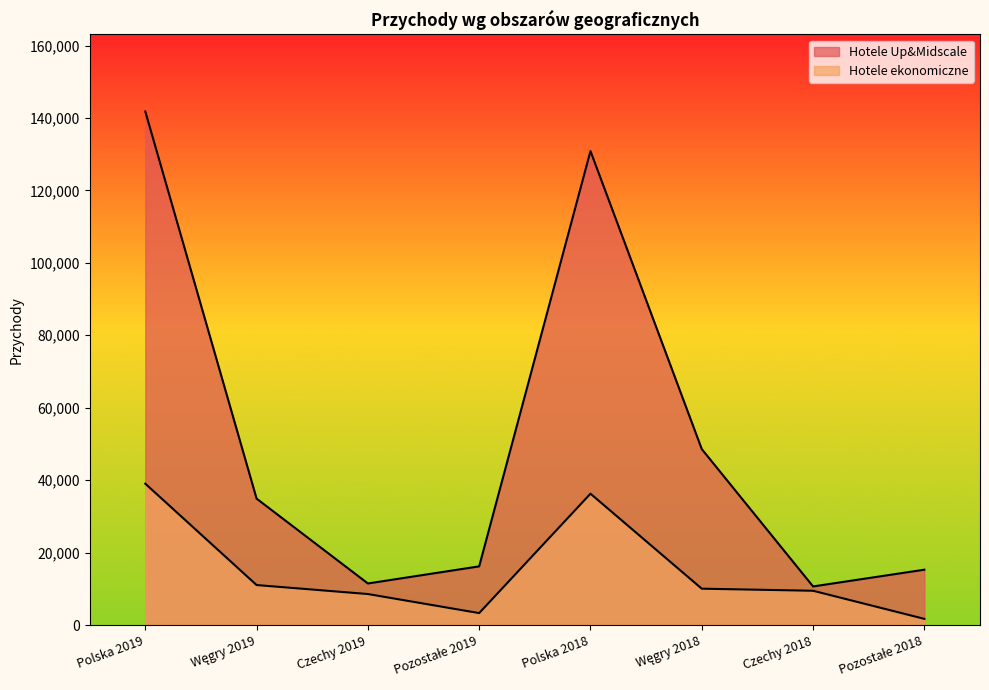

What is the label of the 7th point from the right?

Węgry 2019